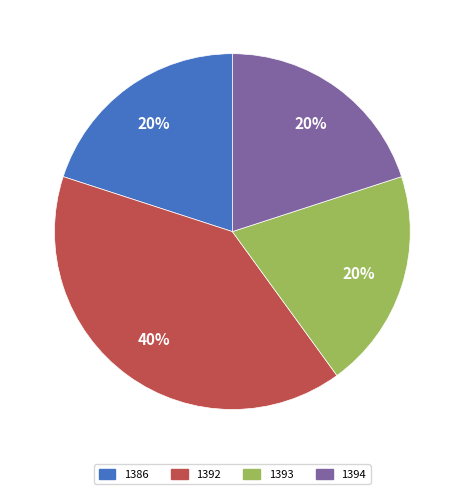

What is the ratio of the value at 1392 to the value at 1394?

2.0